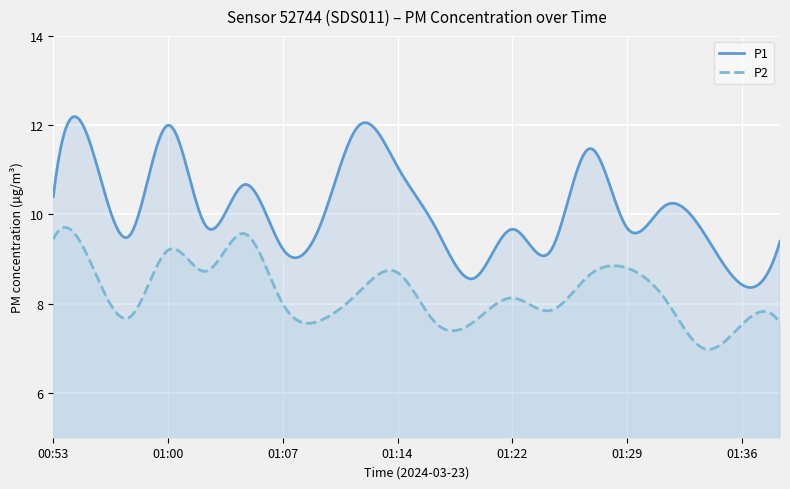

What is the label of the 1st point from the left?

00:53